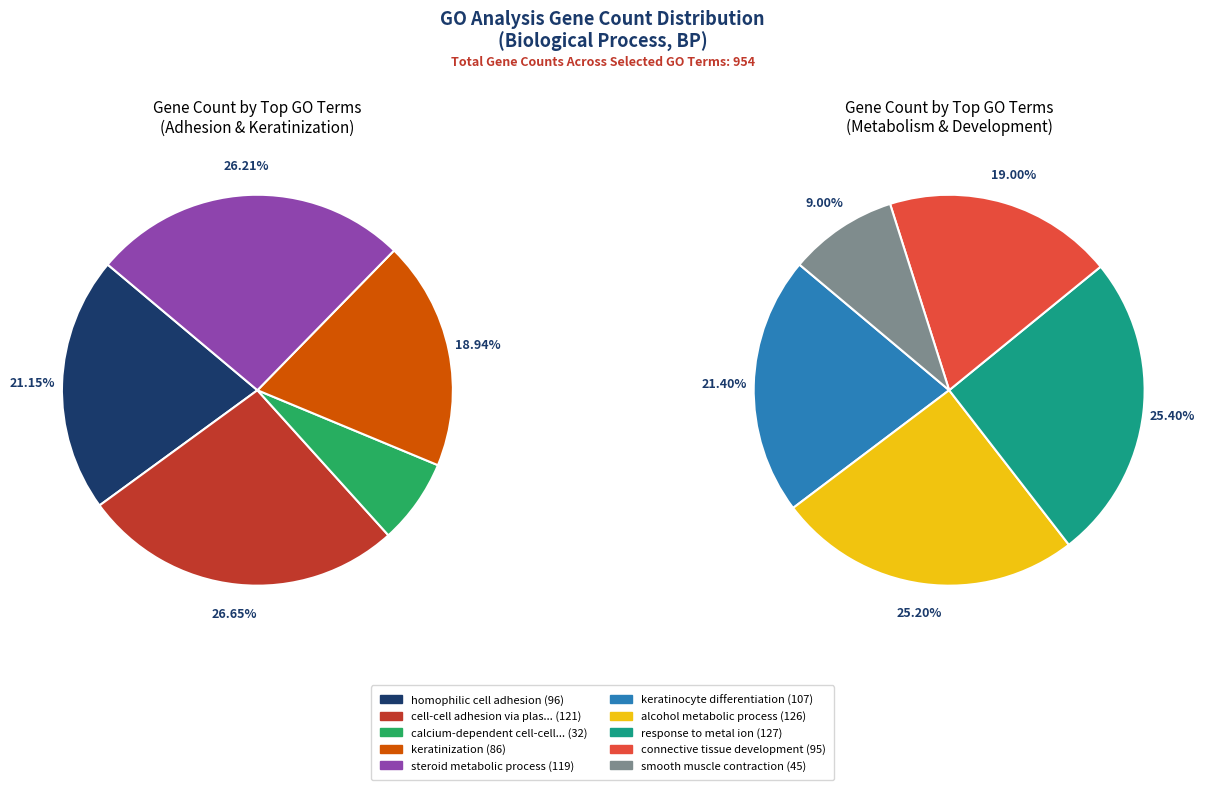

How many slices are in this pie chart?

10